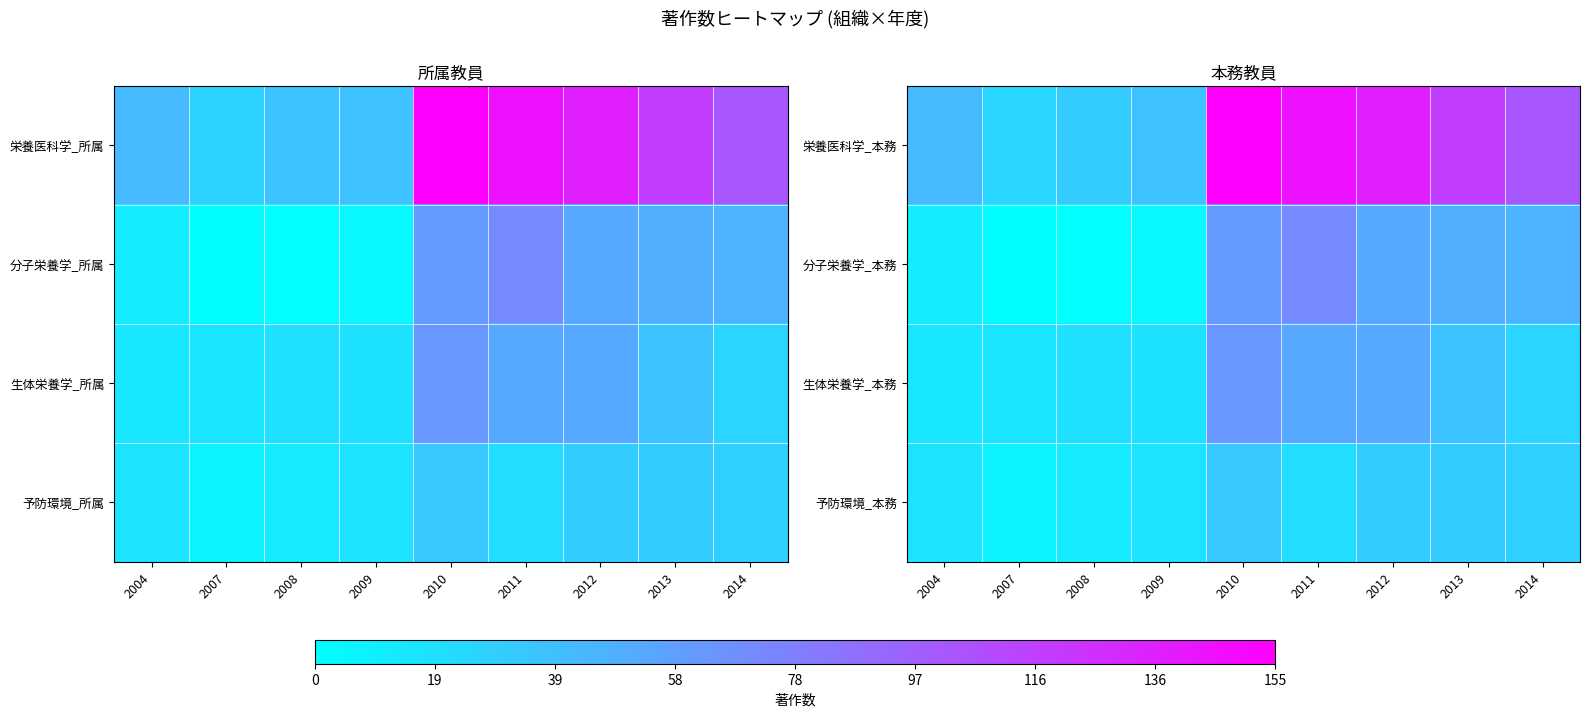

List the series in order of their peak value, highest first.

栄養医科学_本務, 分子栄養学_本務, 生体栄養学_本務, 予防環境_本務